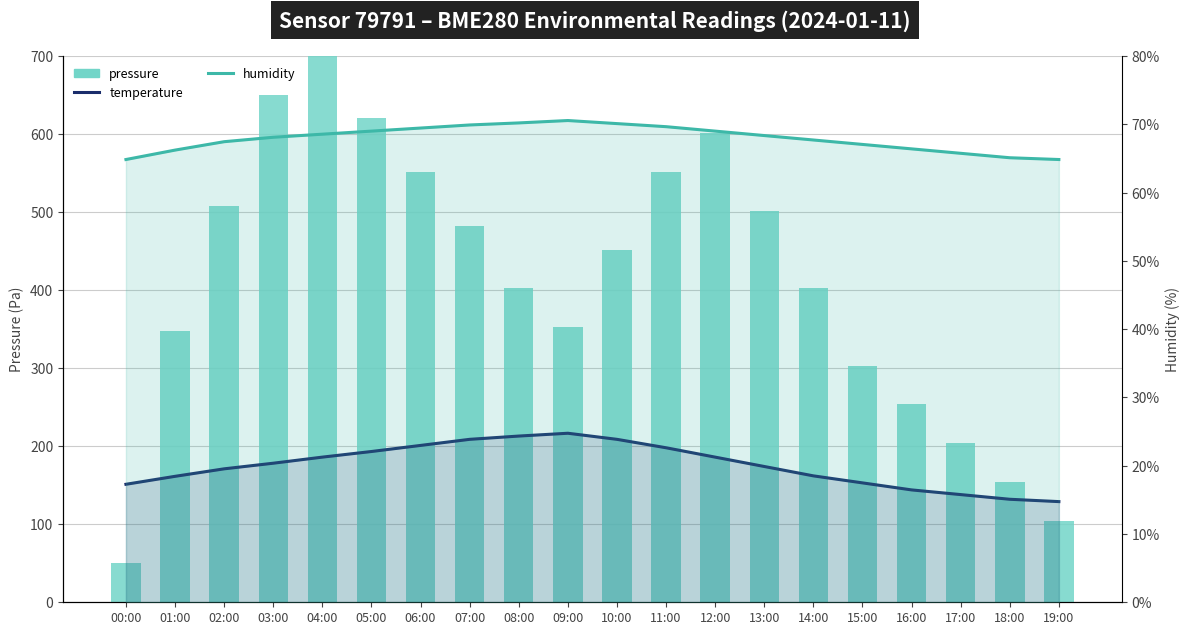

True or false: temperature has a value of 178.2 at 03:00.

True